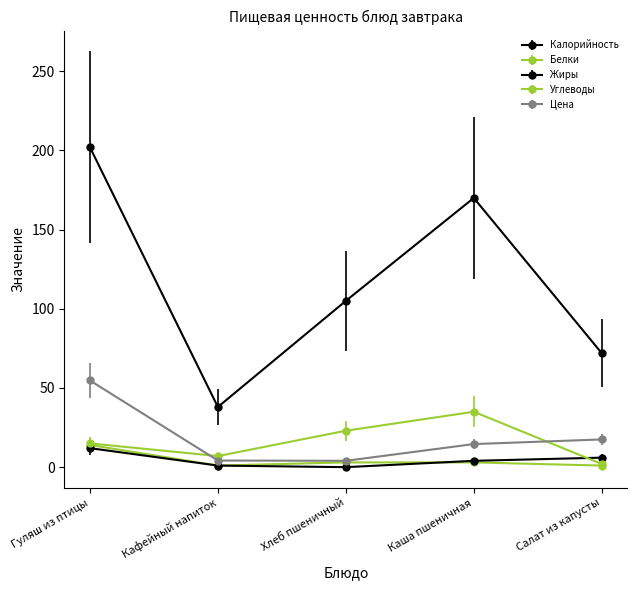

What is the label of the 3rd point from the right?

Хлеб пшеничный